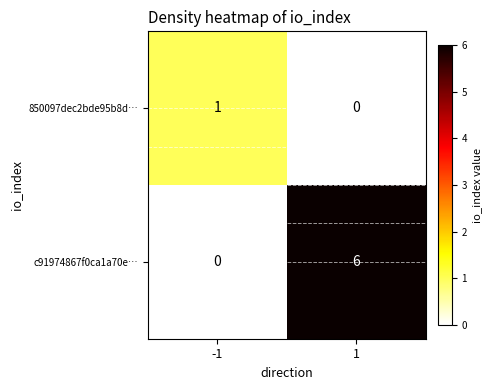

The 850097dec2bde95b8d… series shows -1 at 1. True or false?

False